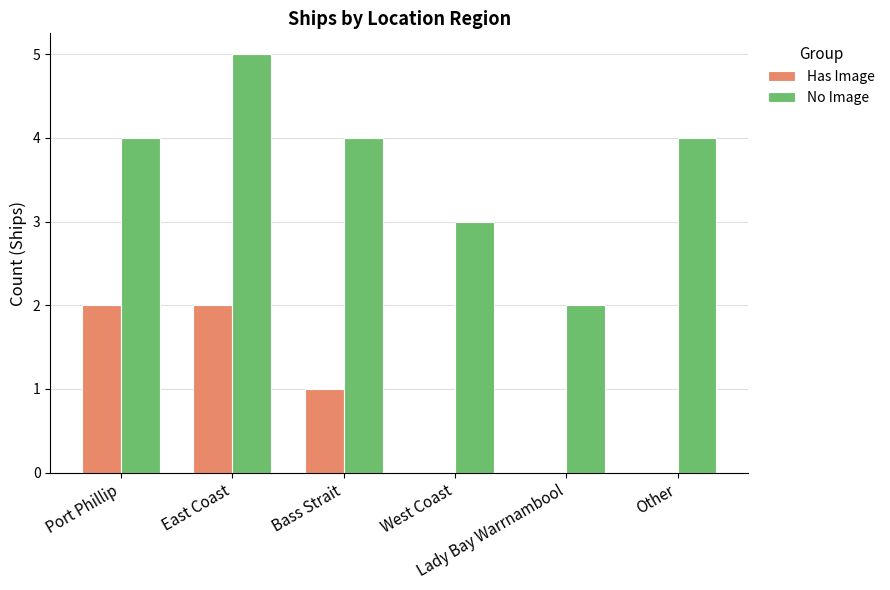

How many distinct data groups are displayed?

2